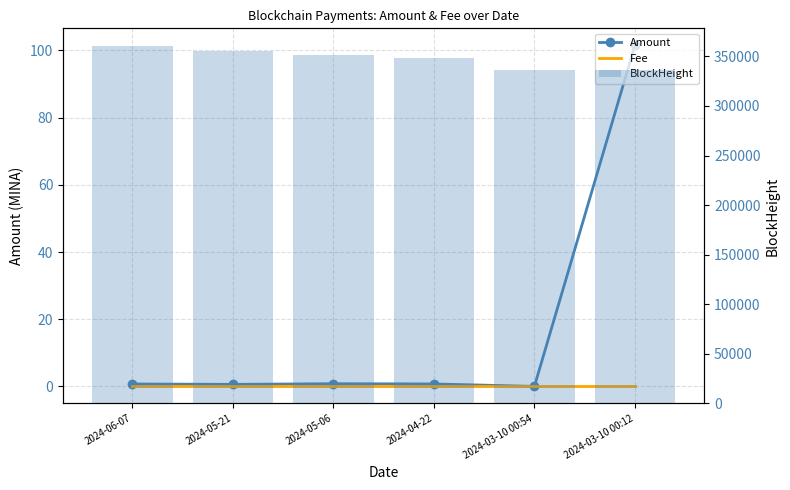

Reading left to right, what are all the values shown in this chart?

Amount: 0.7	0.6	0.8	0.7	0.0	101.5
Fee: 0.0	0.0	0.0	0.0	0.0	0.0
BlockHeight: 360239.0	355771.0	351716.0	347901.0	336350.0	336346.0